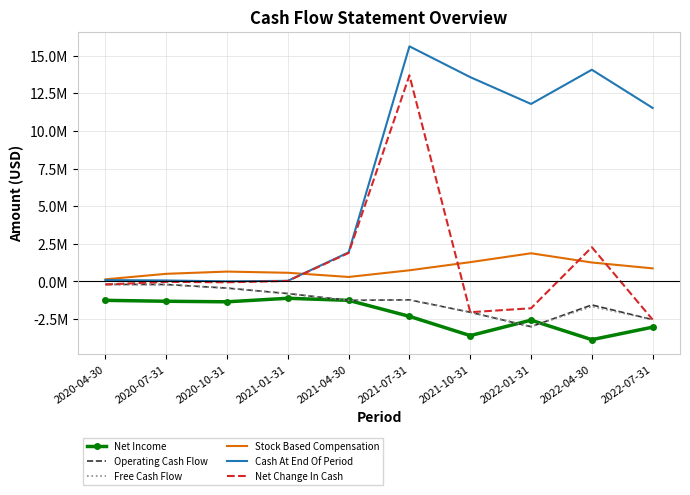

What are all the series names shown in the legend?

Net Income, Operating Cash Flow, Free Cash Flow, Stock Based Compensation, Cash At End Of Period, Net Change In Cash